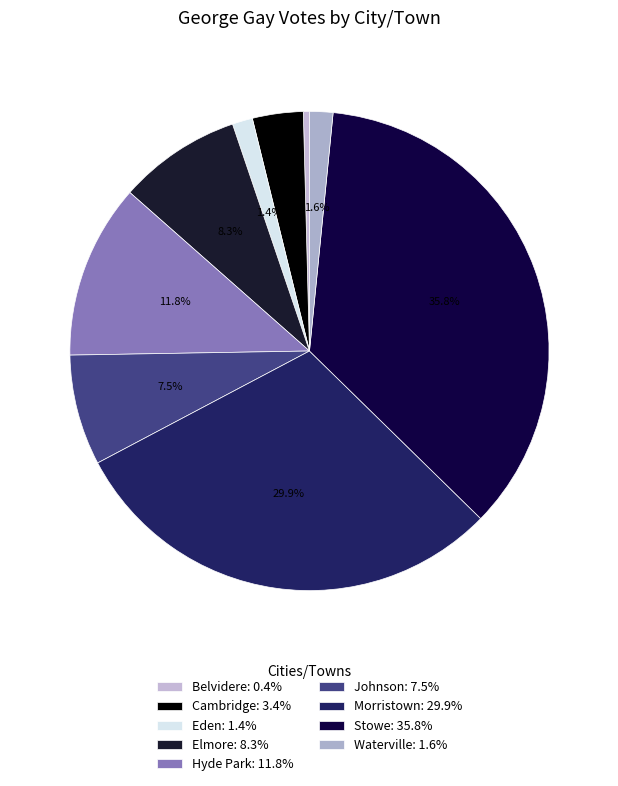

The Belvidere slice represents 10% of the pie. True or false?

False